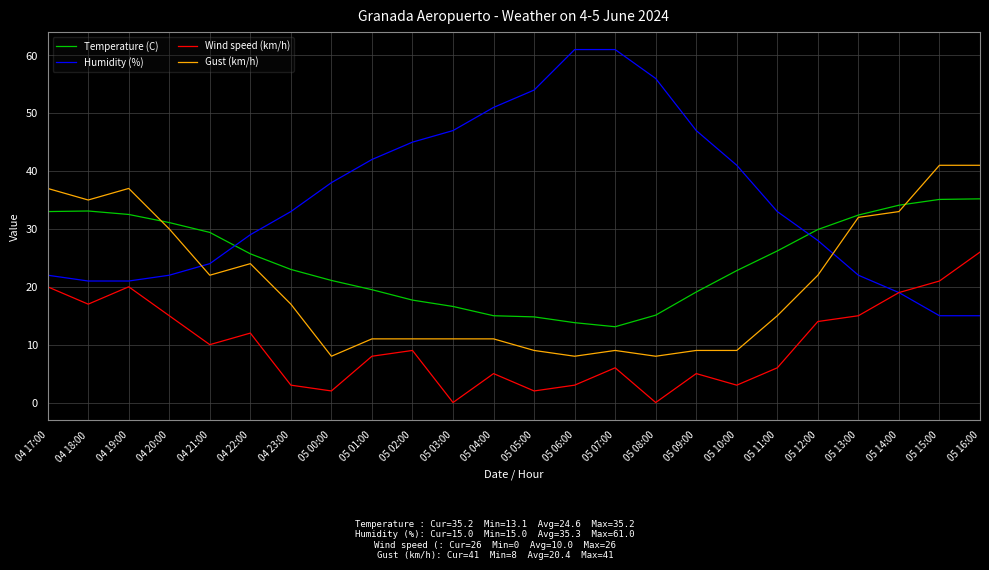

What is the total value across all series at 04 23:00?

76.0